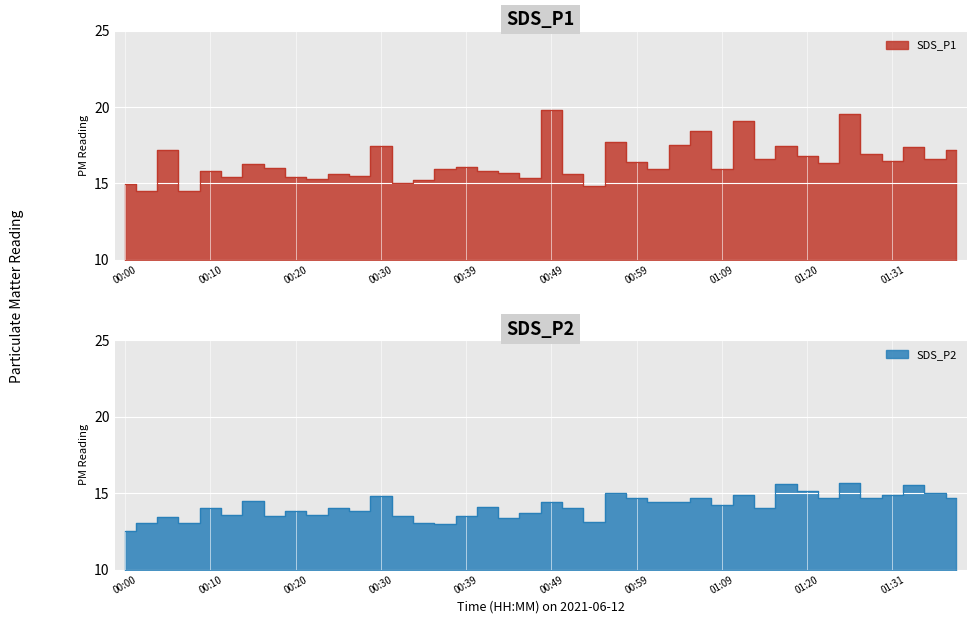

What position from the left is 01:12?

30